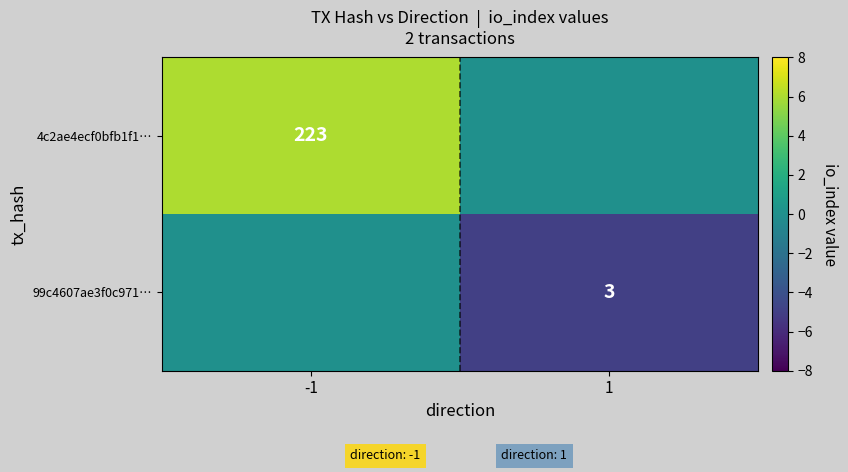

The 4c2ae4ecf0bfb1f1… series shows 223 at -1. True or false?

True